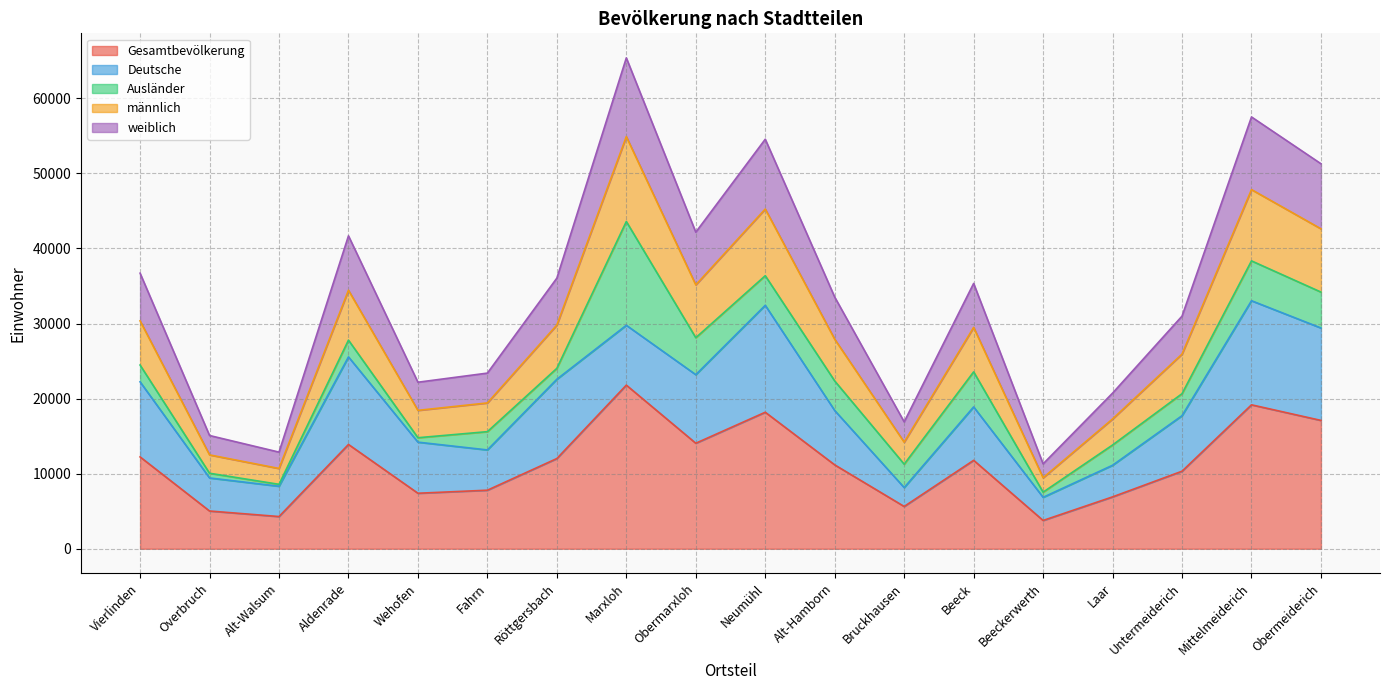

True or false: weiblich and männlich intersect in this chart.

False